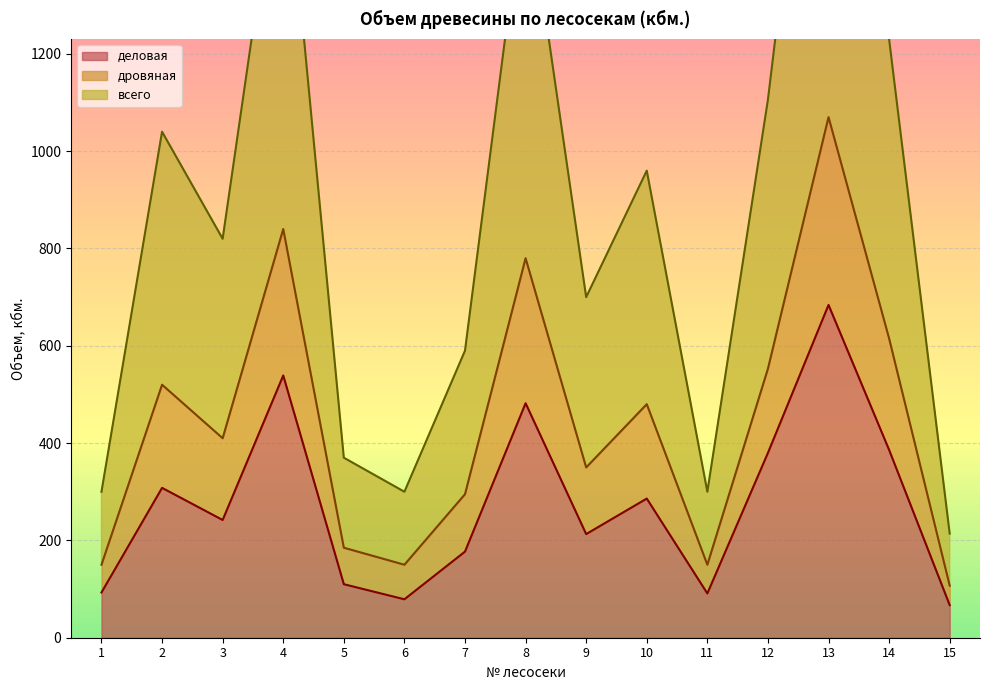

At which label does всего reach its peak?

13